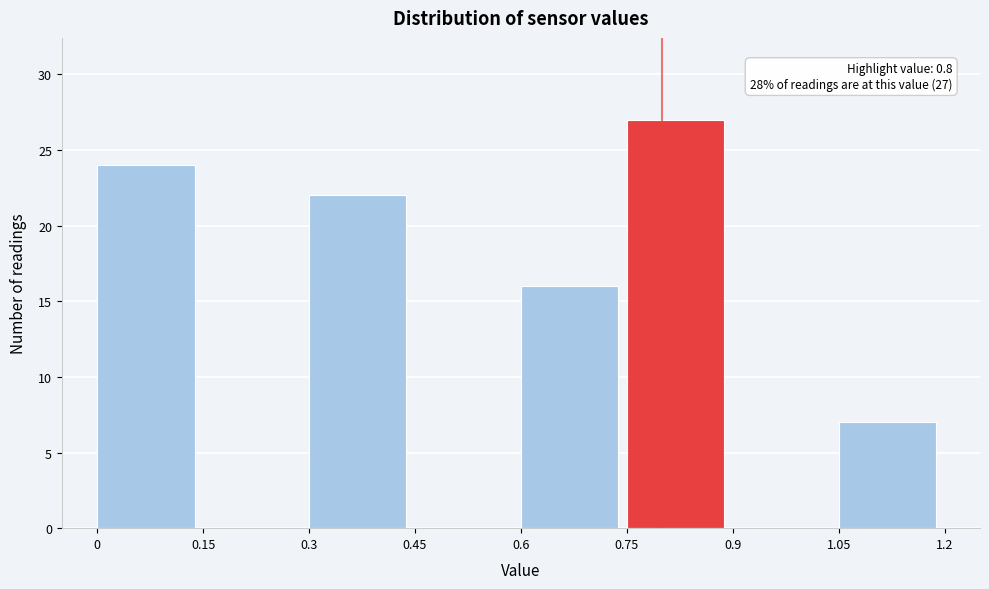

Over which range of the x-axis is the bar tallest?

0.75 to 0.9